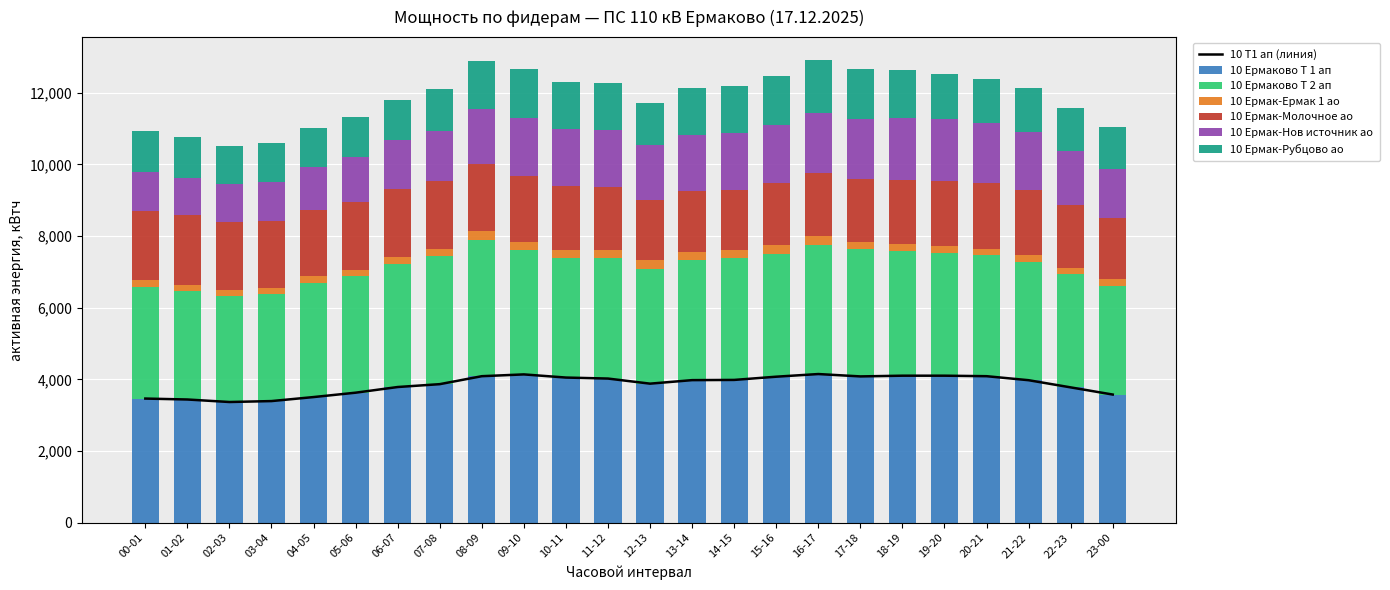

How many values in the 10 Ермаково Т 2 ап series exceed 3366?

11